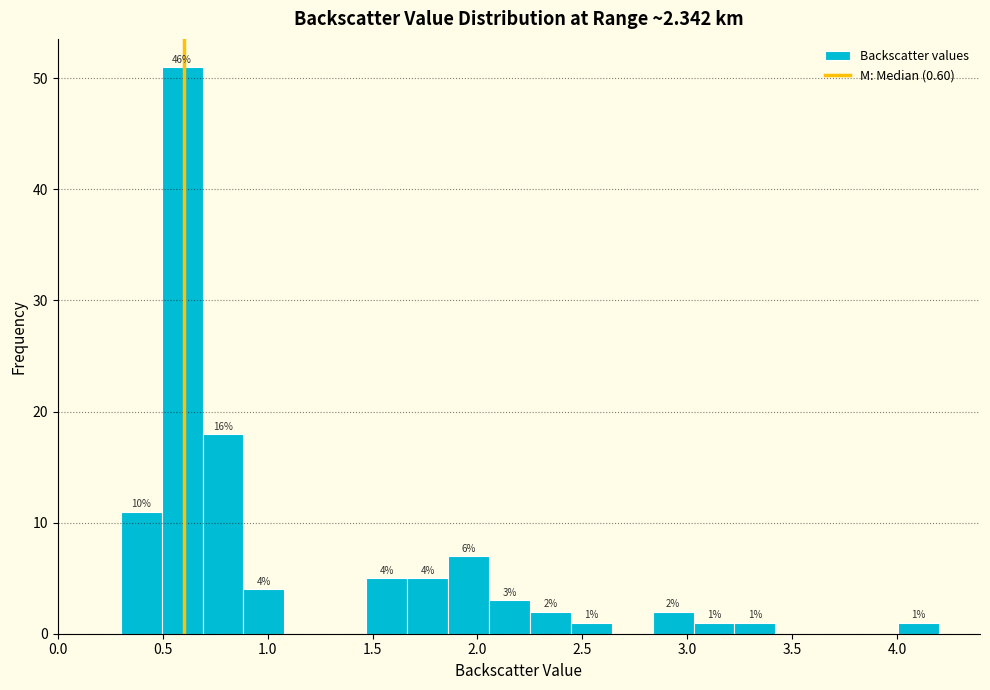

Around what value on the x-axis is the tallest bar? Give the approximate position of its centre, as read against the axis.

0.60